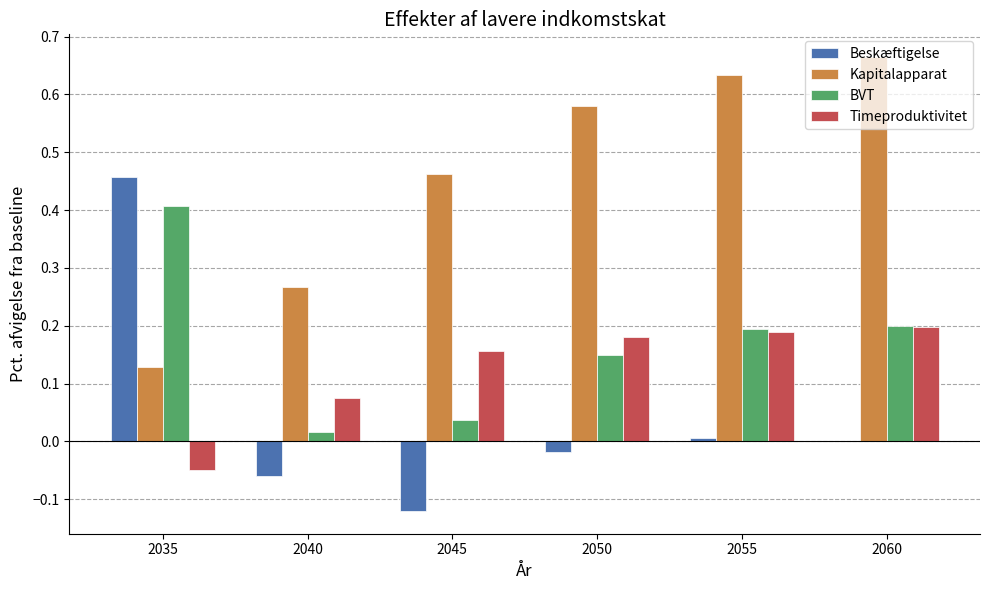

Which series changed the most between 2040 and 2045?

Kapitalapparat